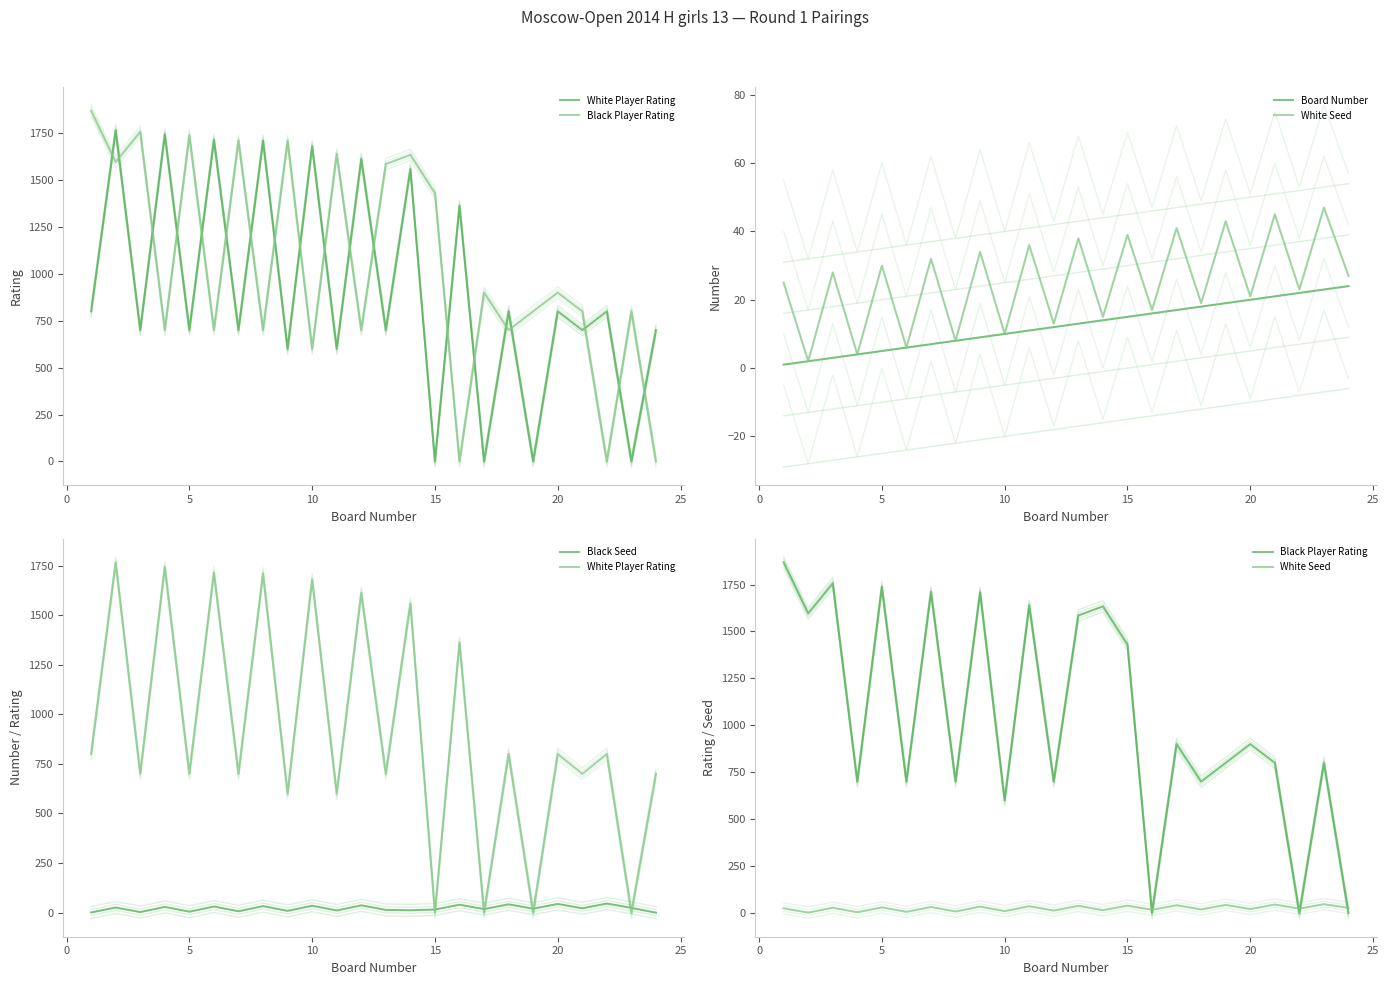

At 10, list the series in order from largest to smallest.

White Player Rating, Black Player Rating, Black Seed, Board Number, White Seed